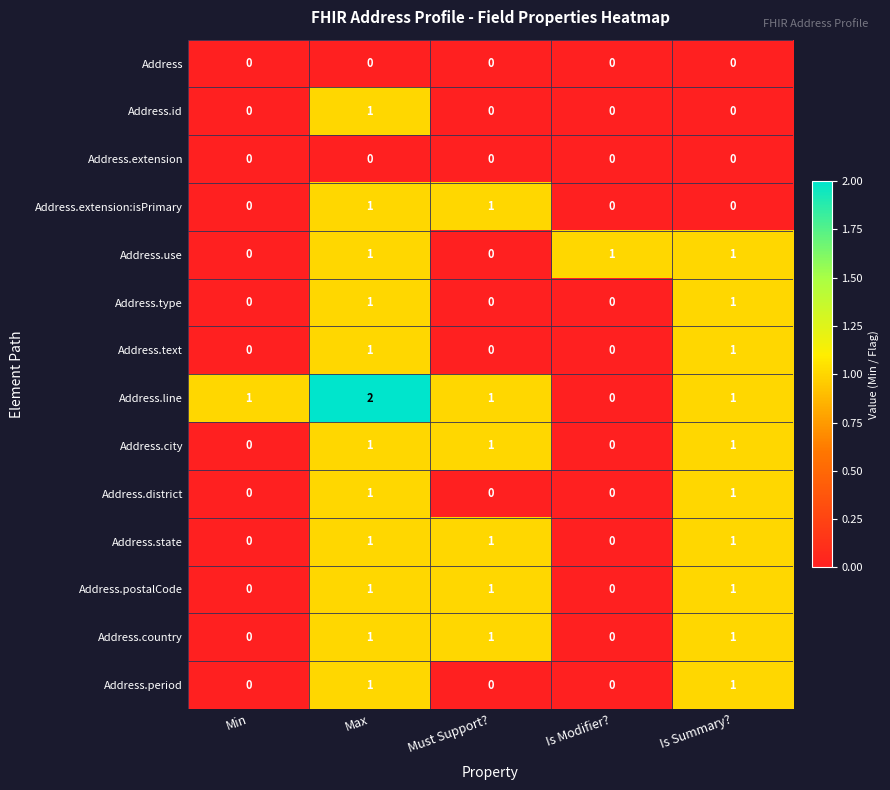

Which series has the largest total across all categories?

Address.line